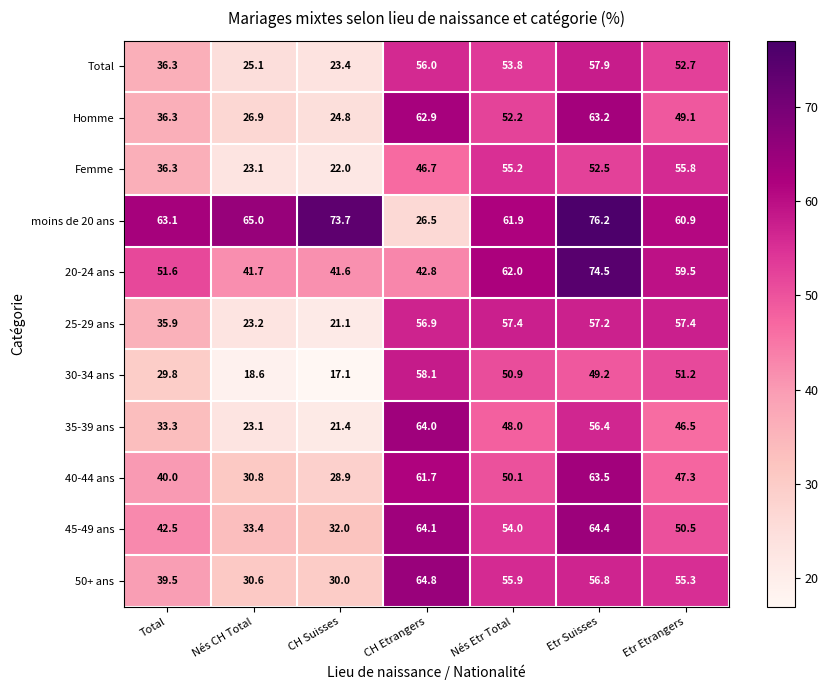

What is the maximum value shown in the chart?

76.2